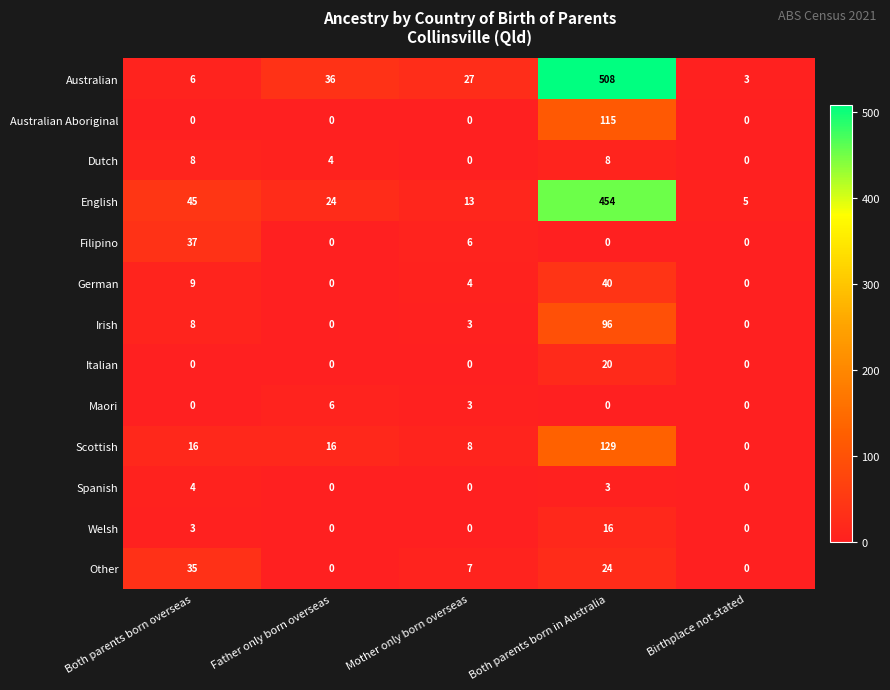

Rank the series by their maximum value, from lowest to highest.

Spanish, Maori, Dutch, Welsh, Italian, Other, Filipino, German, Irish, Australian Aboriginal, Scottish, English, Australian